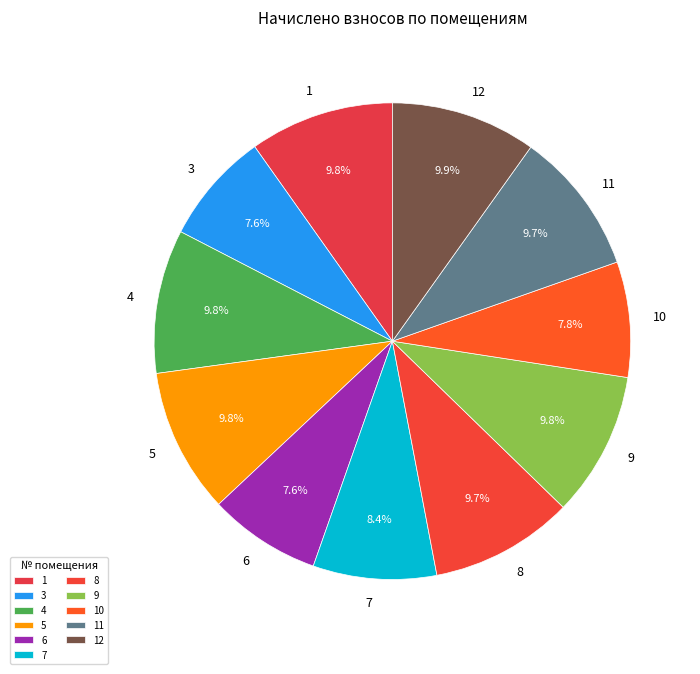

Is there a majority slice in this chart?

No